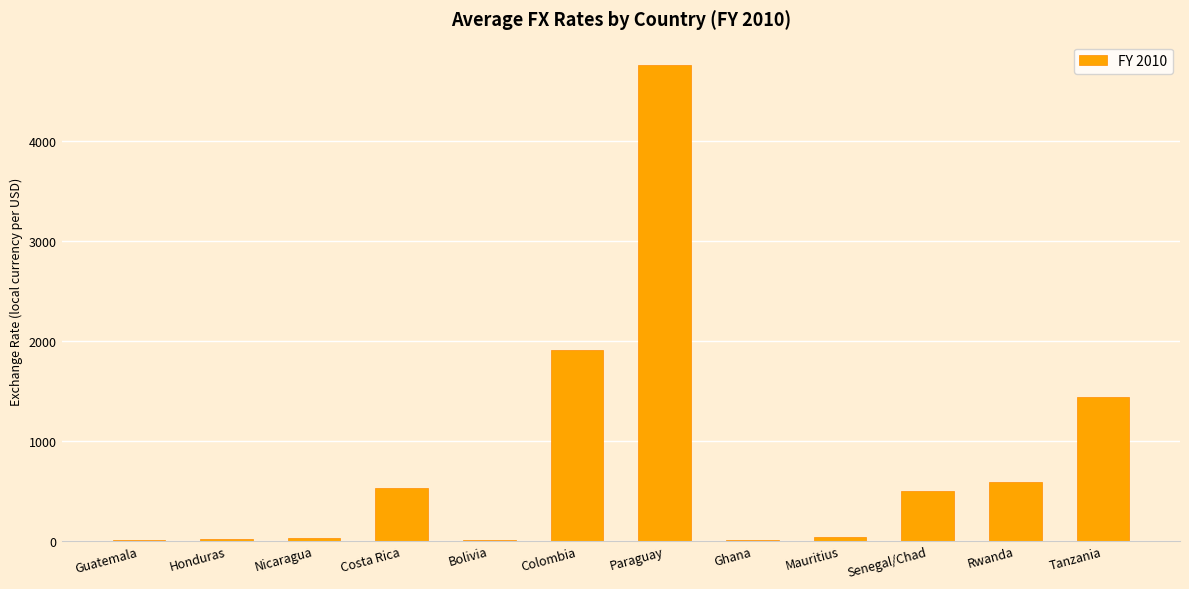

Where is the data nearest to the value 2380?

Colombia